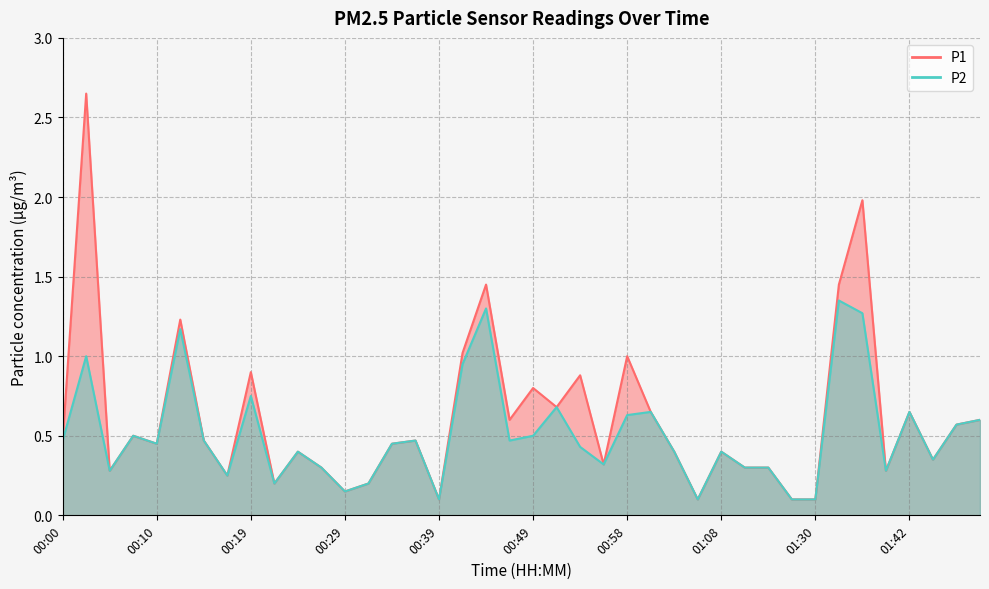

Between 01:06 and 01:48, which series saw the biggest shift?

P1